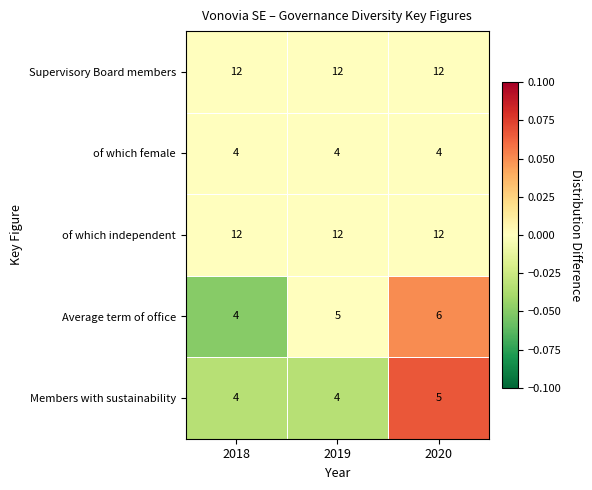

Reading left to right, transcribe all the data shown in this chart.

Supervisory Board members: 12	12	12
of which female: 4	4	4
of which independent: 12	12	12
Average term of office: 4	5	6
Members with sustainability: 4	4	5